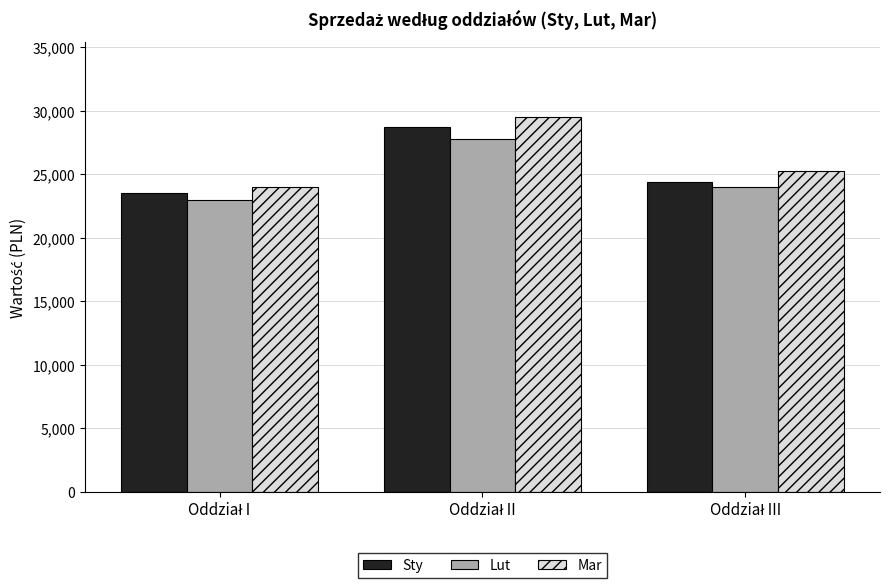

What is the average value of the Mar series?

26250